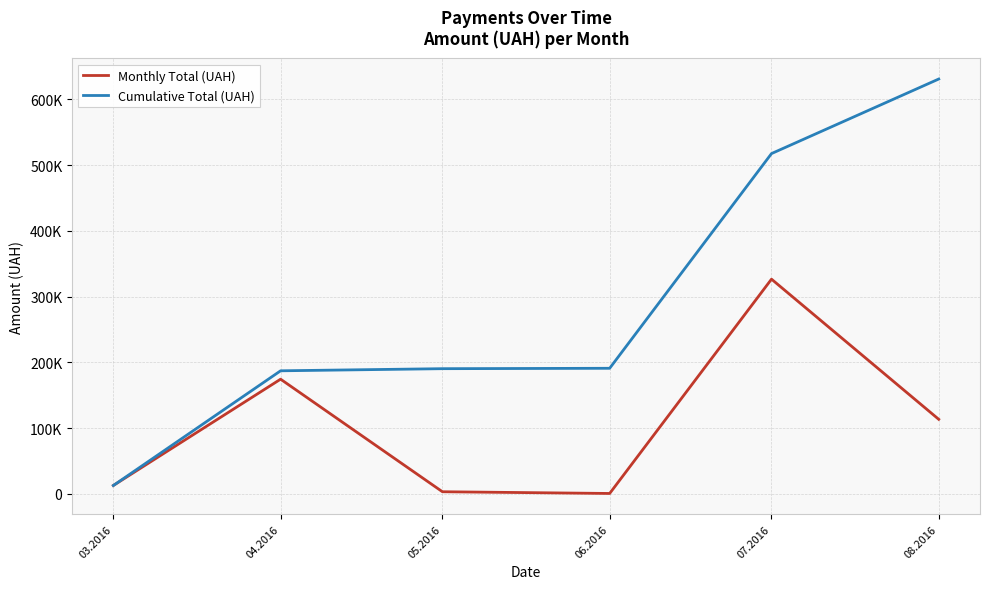

Does the chart have visible grid lines?

Yes